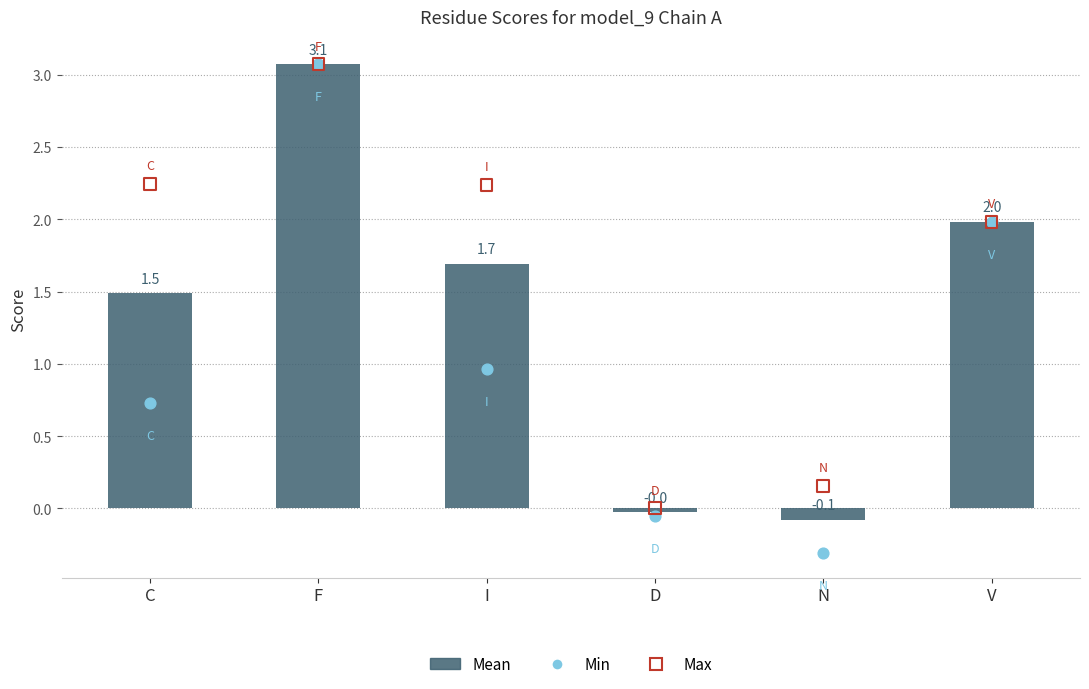

Which series has the largest total across all categories?

Max